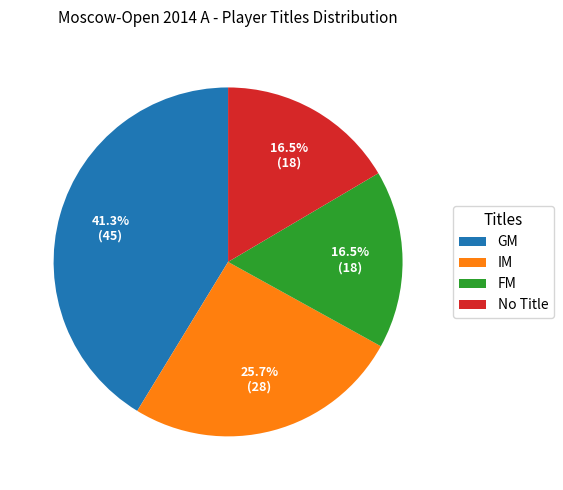

True or false: IM accounts for 26% of the total.

True